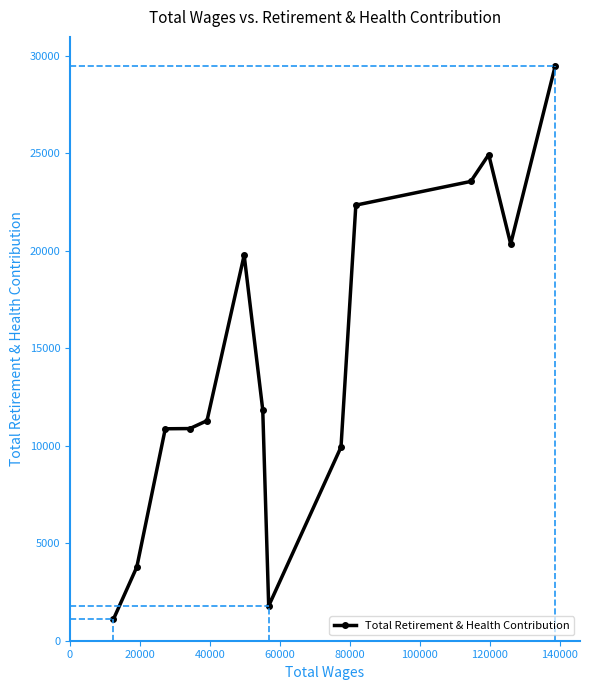

What is the maximum value shown in the chart?

29494